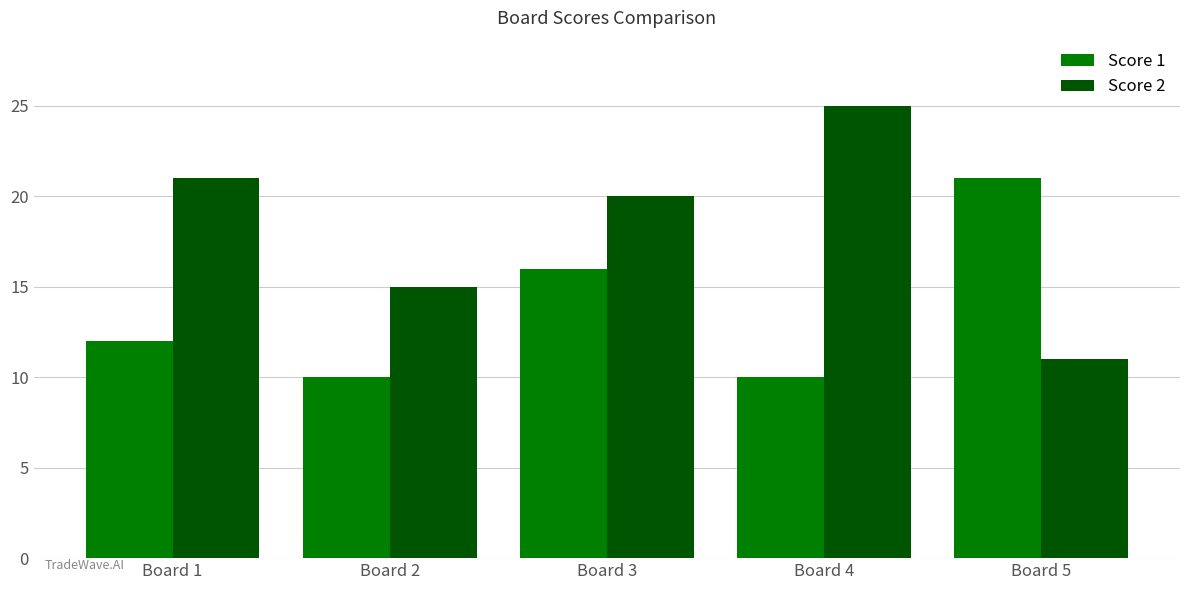

List the series in order of their peak value, highest first.

Score 2, Score 1